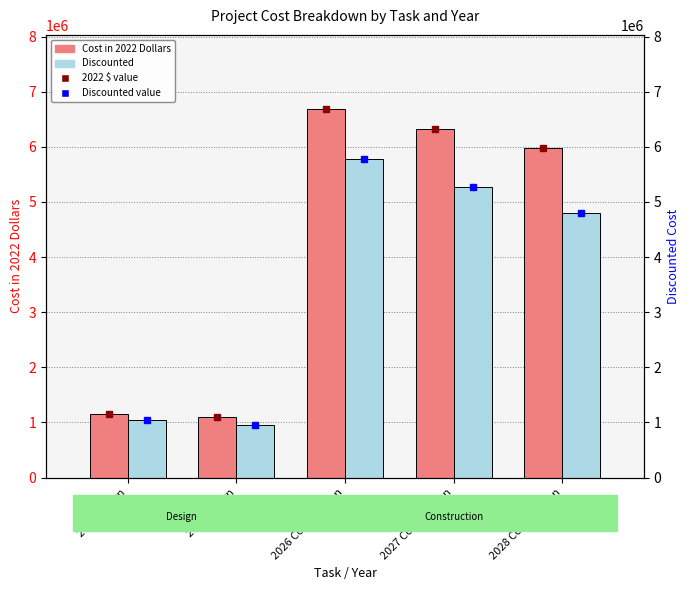

At how many categories does at least one series exceed 1252193?

3